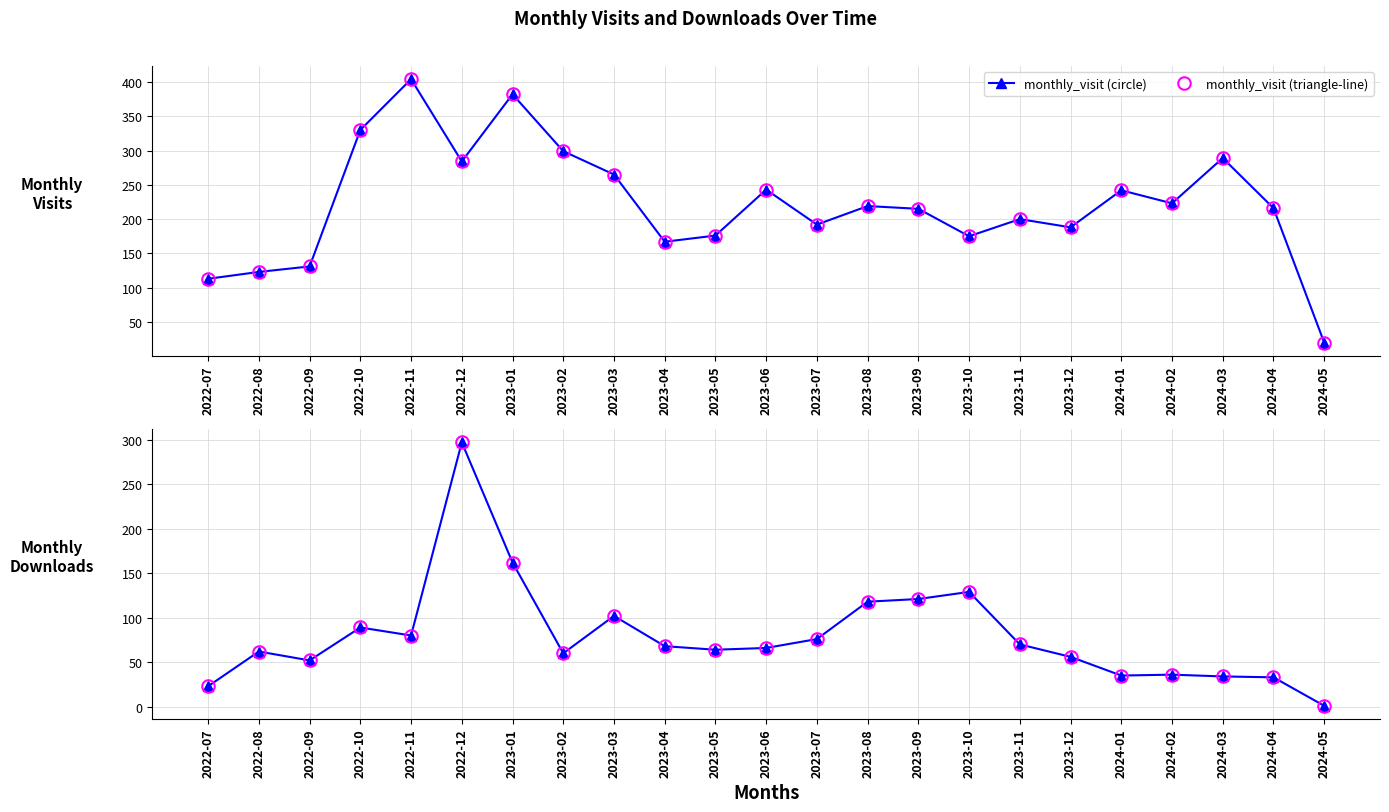

Is this an area chart (filled region under the line)?

No